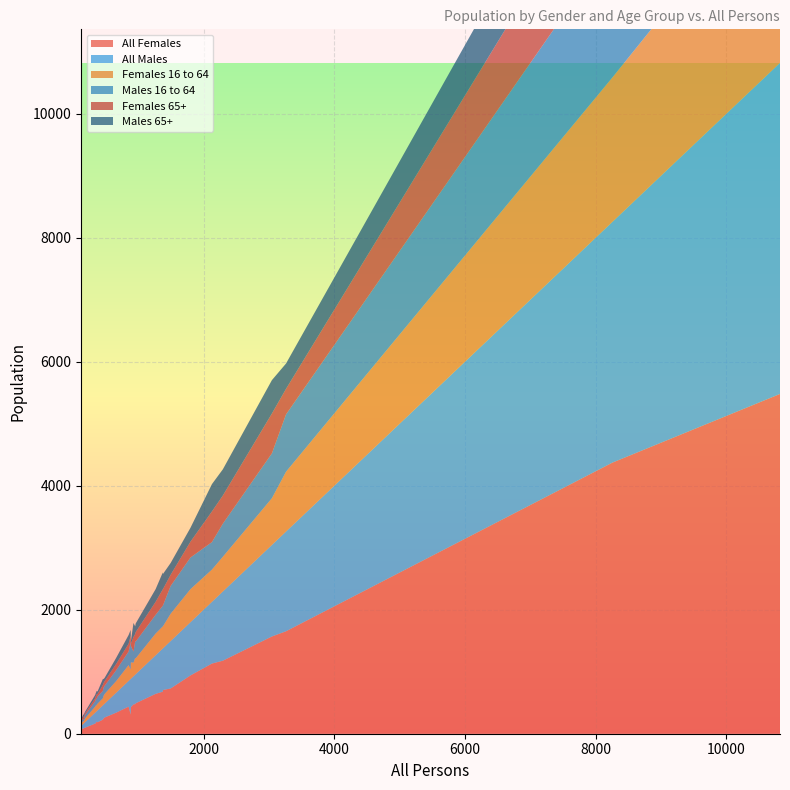

Reading right to left, transcribe all the data shown in this chart.

All Females: 308	474	65	339	168	429	678	643	4374	1178	195	491	437	1132	98	730	5482	164	261	940	1569	90	82	705	80	477	1653	226	245	185
All Males: 576	453	59	322	178	458	698	623	3884	1117	169	470	415	996	90	766	5342	177	223	859	1477	77	77	673	53	476	1609	232	223	192
Females 16 to 64: 151	219	29	187	103	264	356	350	2330	560	102	255	255	520	61	440	3119	97	156	533	754	36	42	355	47	270	965	114	141	108
Males 16 to 64: 447	179	29	176	100	267	334	303	2137	534	101	271	219	444	55	449	3226	88	132	511	724	34	33	336	34	269	925	119	133	117
Females 65+: 101	235	25	100	46	34	265	209	1471	454	69	153	124	494	28	179	1482	47	73	255	642	40	38	263	21	118	412	96	73	37
Males 65+: 93	227	22	98	50	38	272	205	1147	423	55	139	142	441	26	191	1111	54	54	224	539	35	36	245	13	122	409	95	67	42